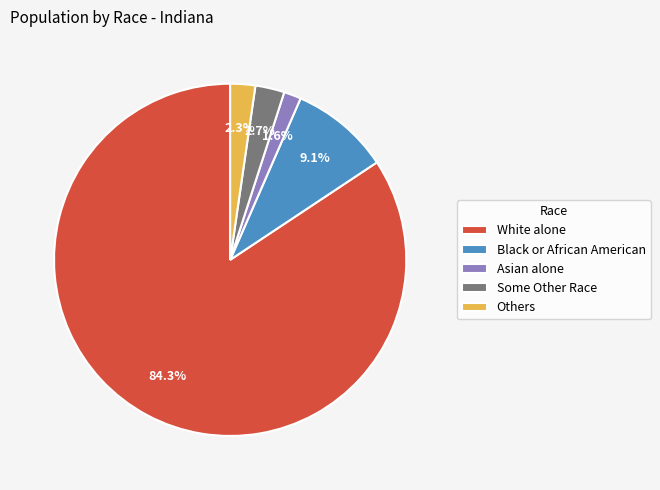

What is the ratio of the value at Black or African American to the value at Others?

4.0